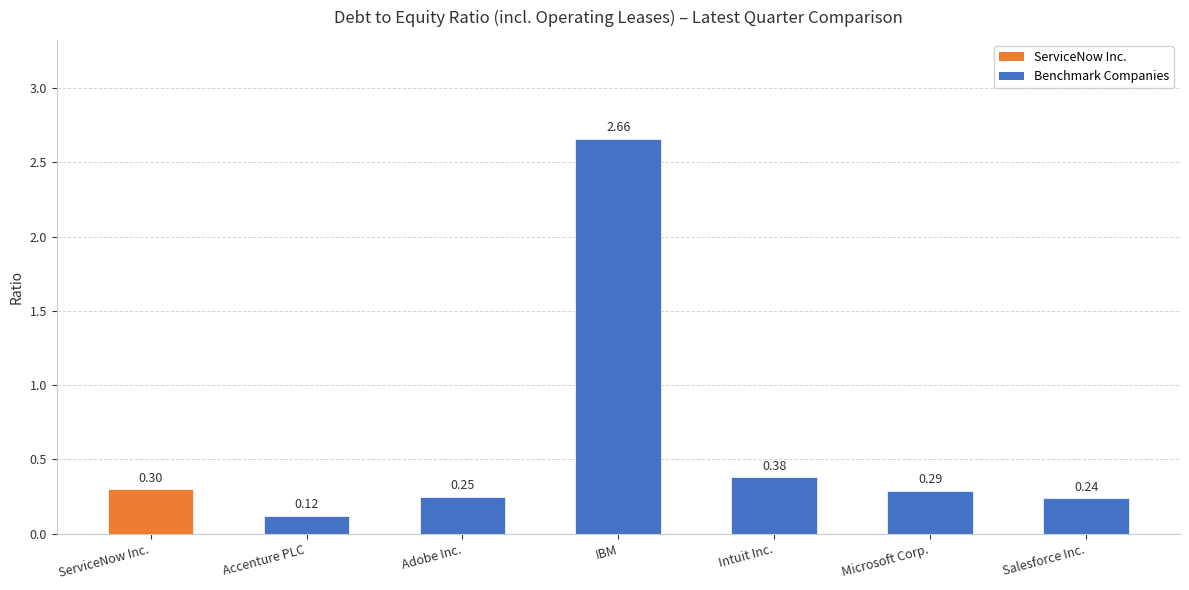

Count the number of data series in this chart.

1